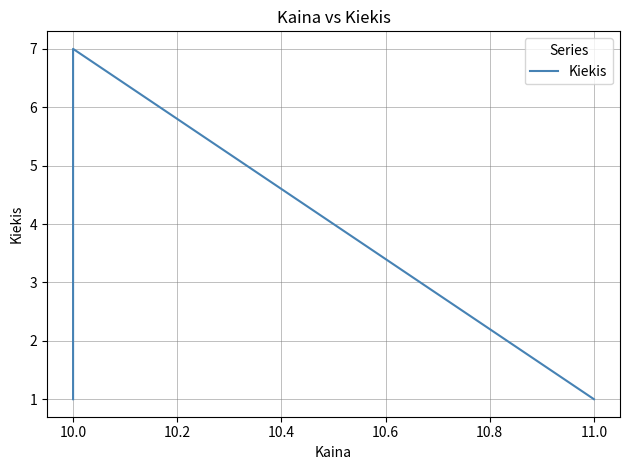

How many lines are shown in the chart?

1